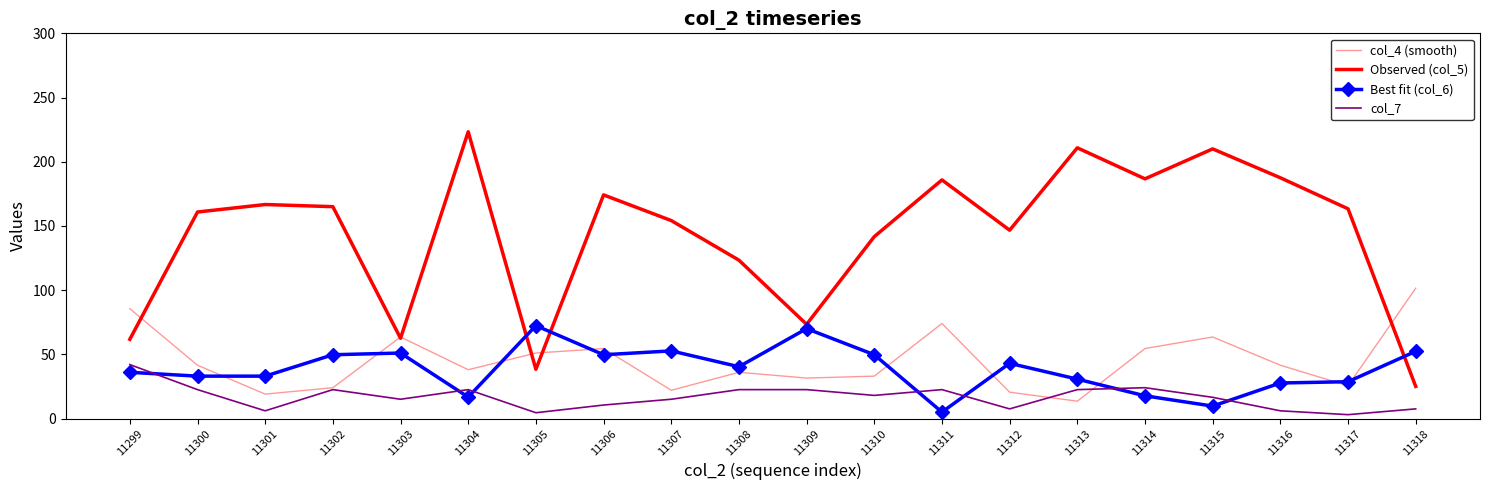

Reading left to right, what are all the values shown in this chart?

col_4 (smooth): 85.5	41.5	19.0	24.0	63.5	38.0	51.0	54.5	22.0	36.0	31.5	33.0	74.0	20.5	13.5	54.5	63.5	41.5	25.5	101.5
Observed (col_5): 61.7	160.8	166.7	165.0	62.5	223.3	38.3	174.2	154.2	123.3	73.3	141.7	185.8	146.7	210.8	186.7	210.0	187.5	163.3	25.0
Best fit (col_6): 36.0	33.0	33.0	49.7	51.0	16.7	72.3	49.7	52.7	40.3	70.0	49.7	5.0	43.0	30.7	17.7	9.7	27.7	28.7	52.3
col_7: 42.0	22.5	6.0	22.5	15.0	22.5	4.5	10.5	15.0	22.5	22.5	18.0	22.5	7.5	22.5	24.0	16.5	6.0	3.0	7.5